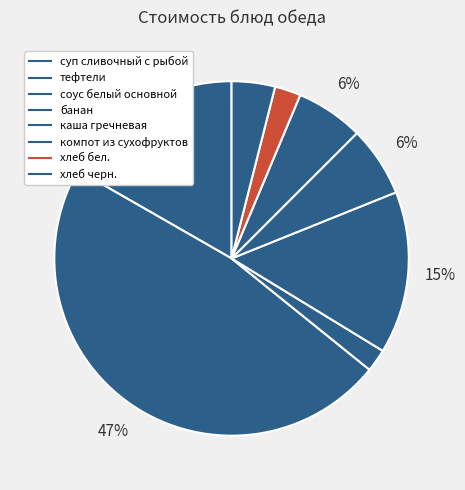

How many segments does this pie chart have?

8